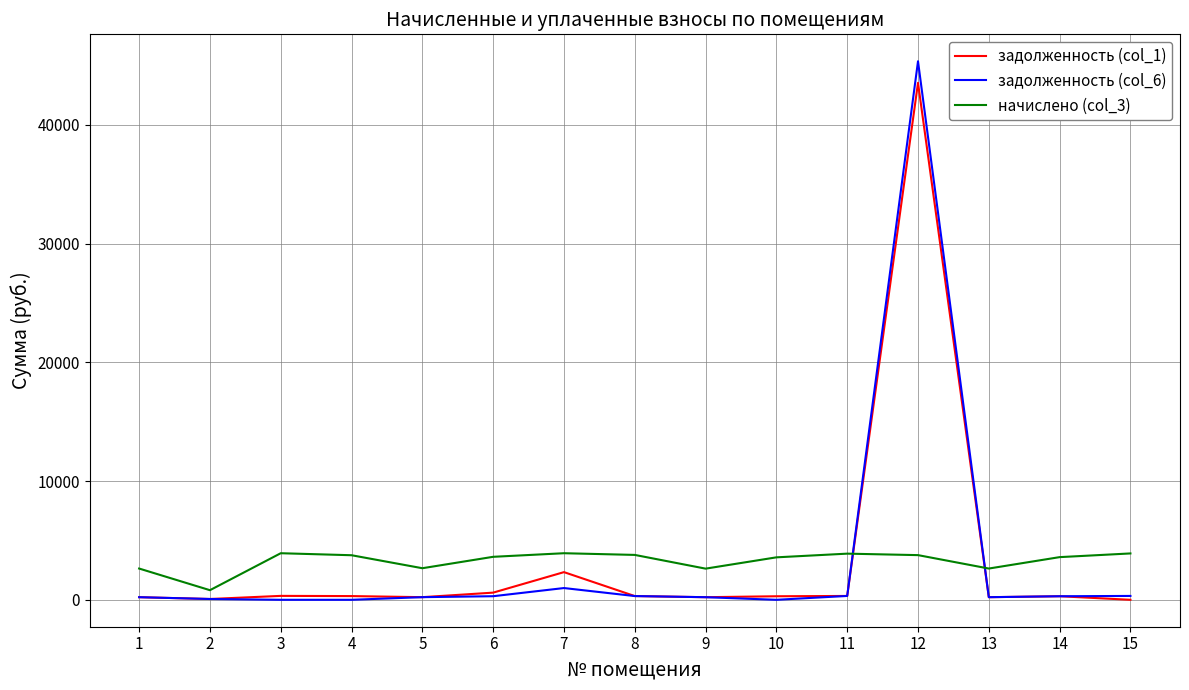

Which series has the widest spread of values?

задолженность (col_6)